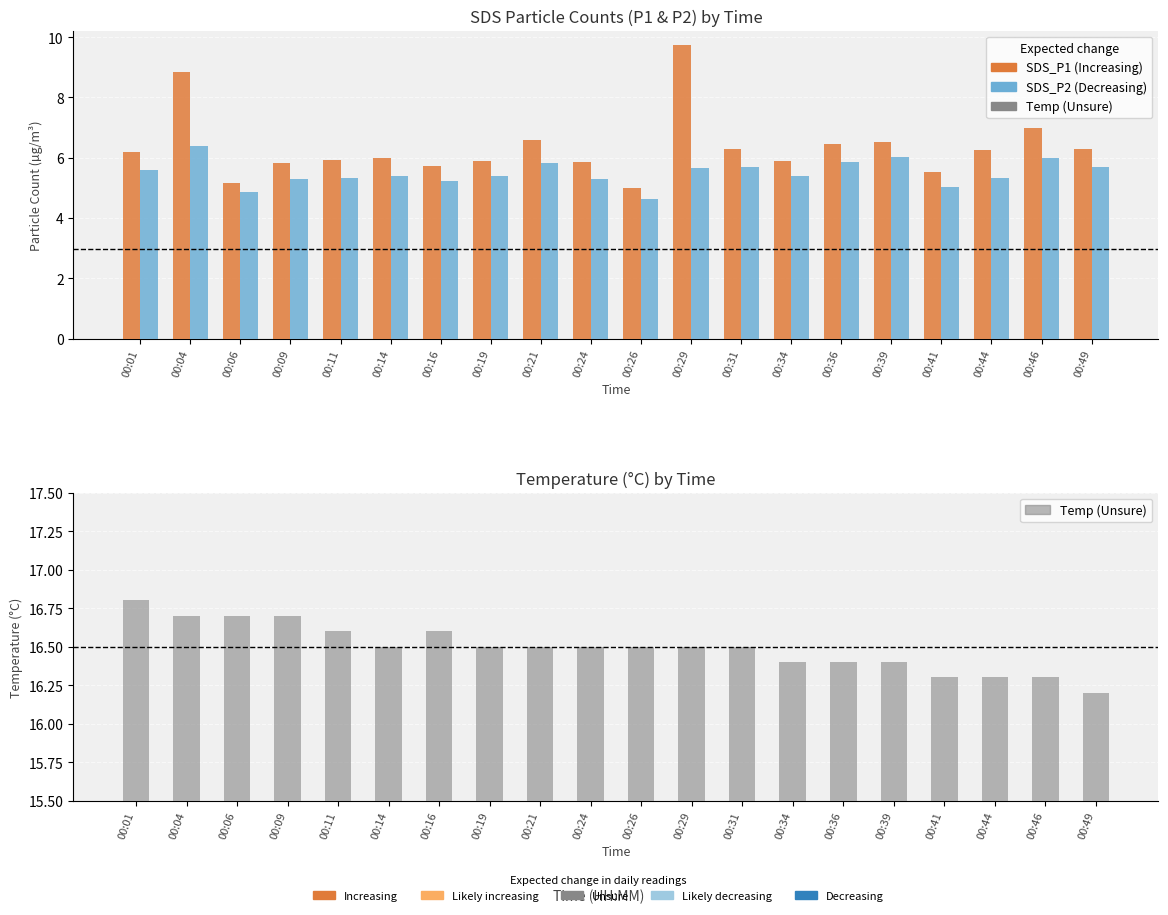

Rank the categories by SDS_P1 value from highest to lowest.

00:29, 00:04, 00:46, 00:21, 00:39, 00:36, 00:31, 00:49, 00:44, 00:01, 00:14, 00:11, 00:19, 00:34, 00:24, 00:09, 00:16, 00:41, 00:06, 00:26